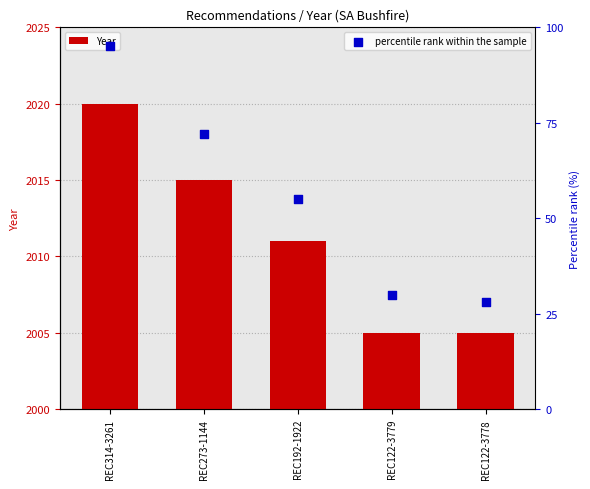

Which series reaches the minimum Y coordinate?

percentile rank within the sample